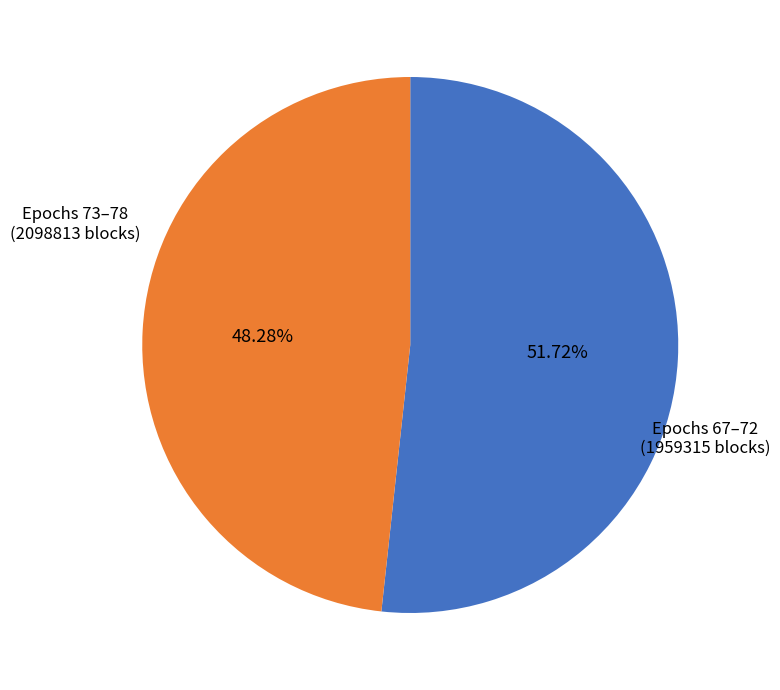

Rank the categories by value from lowest to highest.

Epochs 67–72, Epochs 73–78